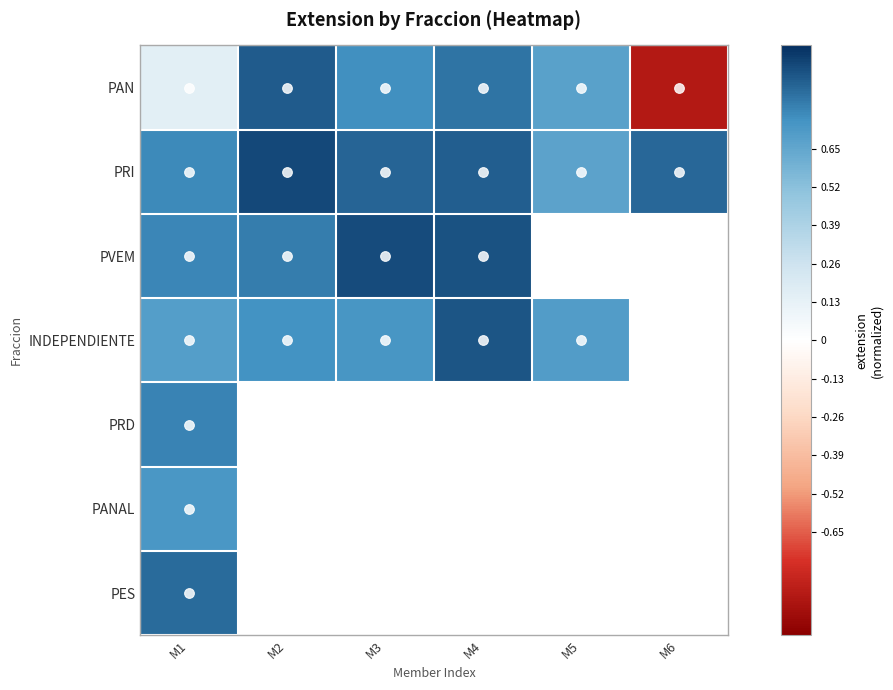

Which series changed the most between M1 and M4?

PAN